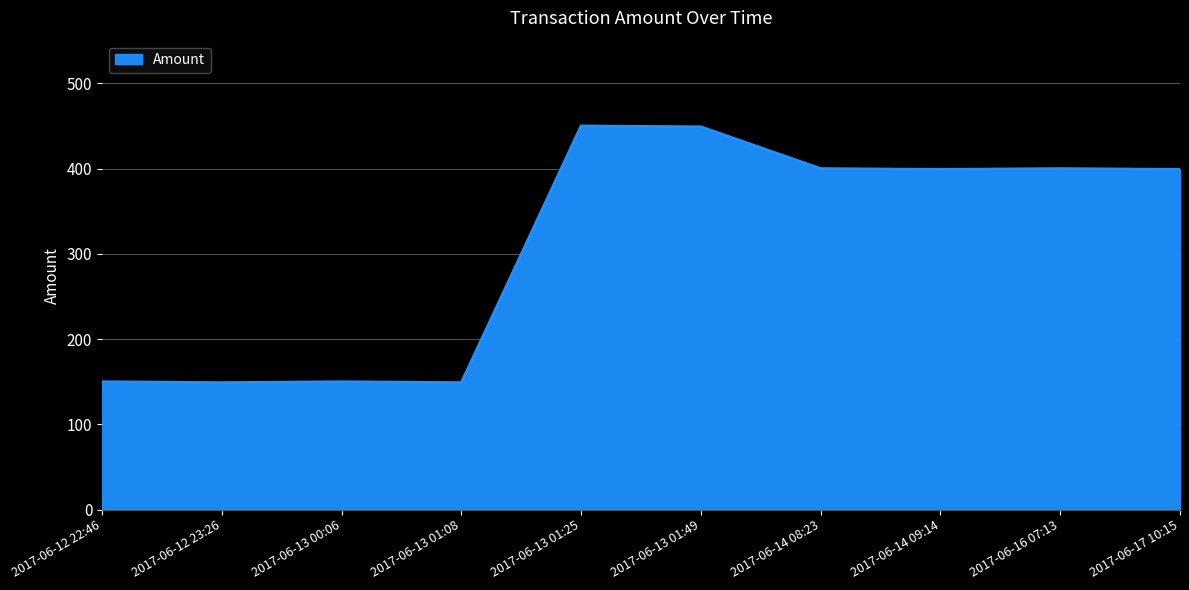

What is the smallest value displayed?

149